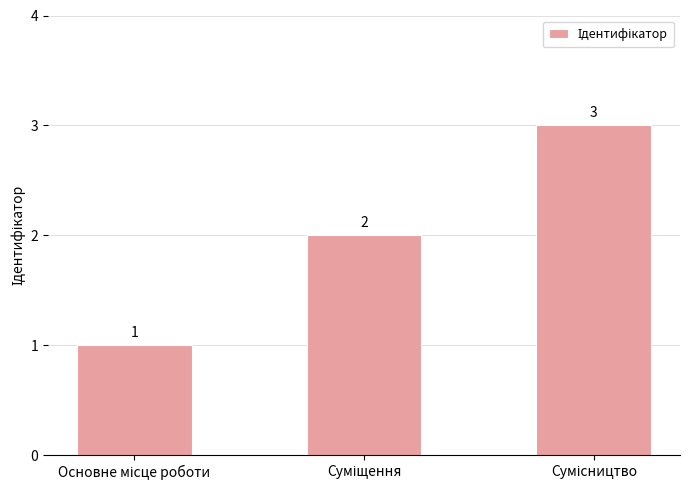

Count the values in the range 1 to 3.

3